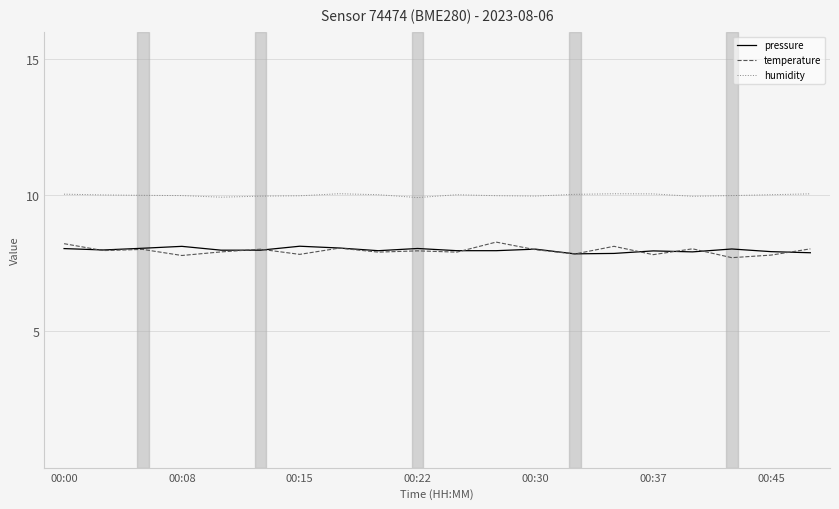

How many lines are shown in the chart?

3